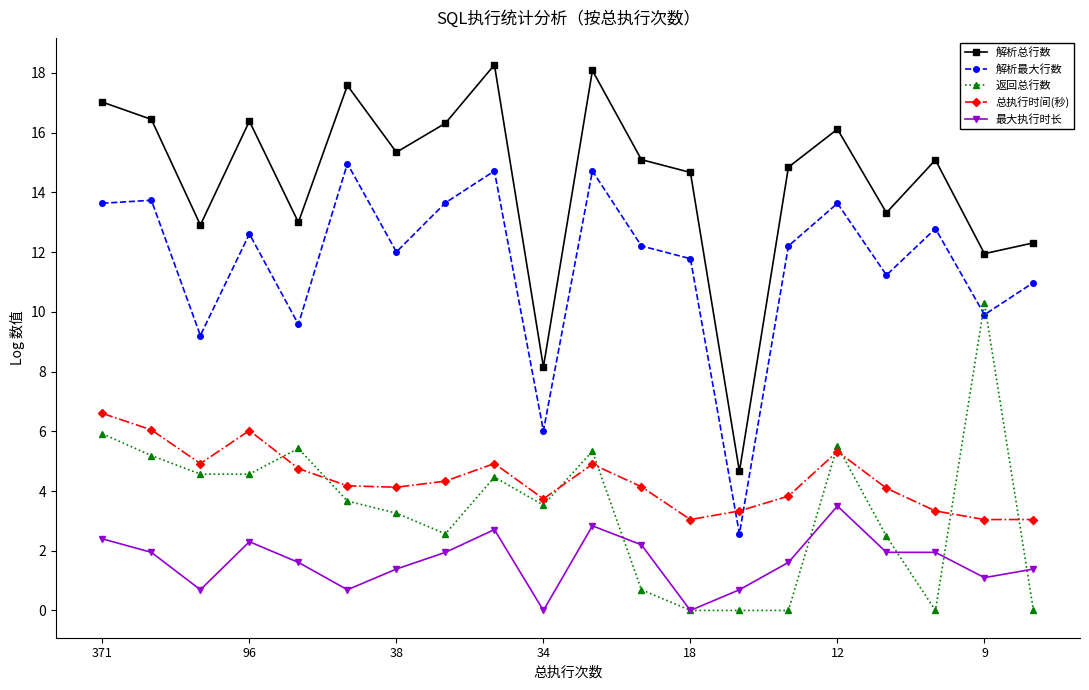

Which series has the largest total across all categories?

解析总行数